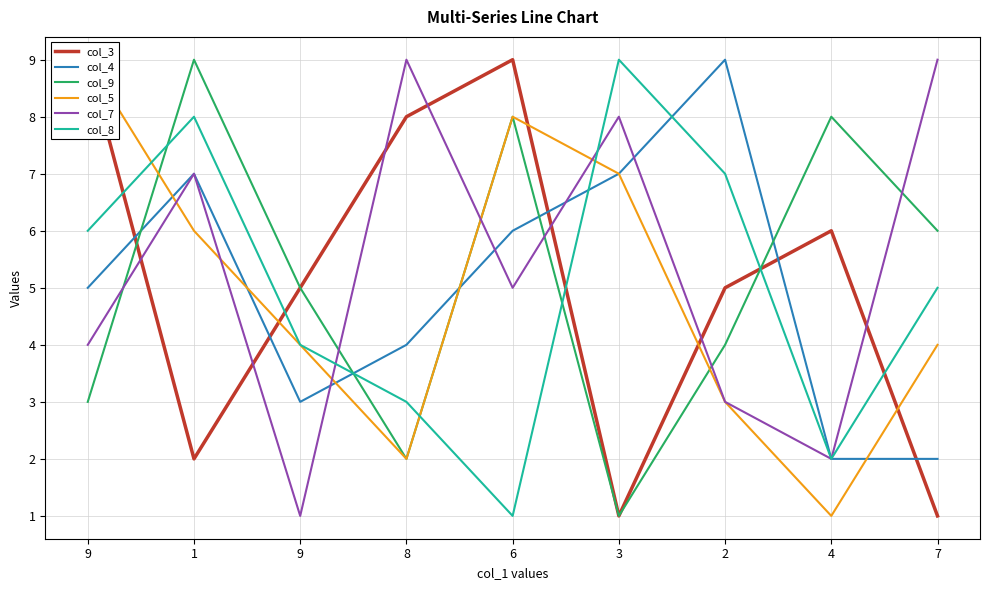

The value of col_3 at 9 is 5. True or false?

True